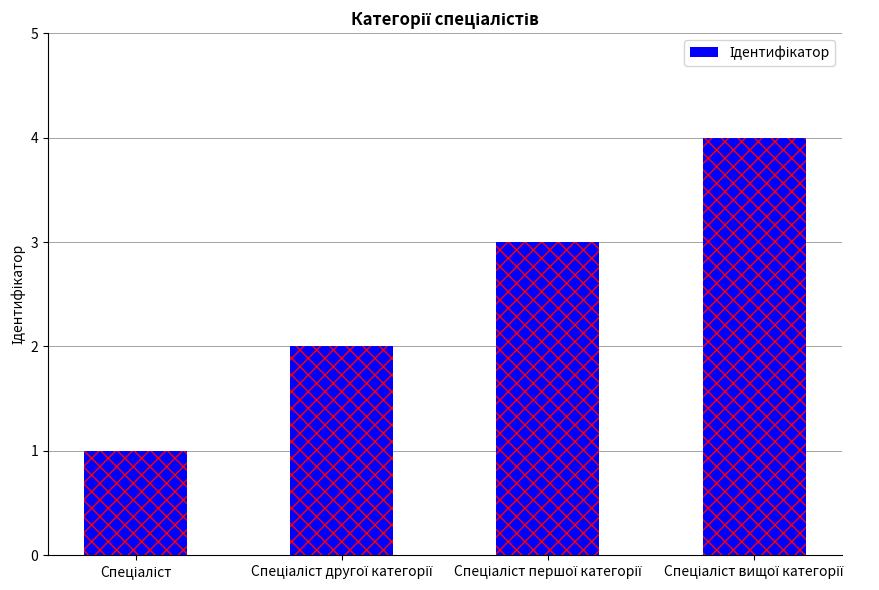

What is the difference between the values at Спеціаліст першої категорії and Спеціаліст вищої категорії?

1